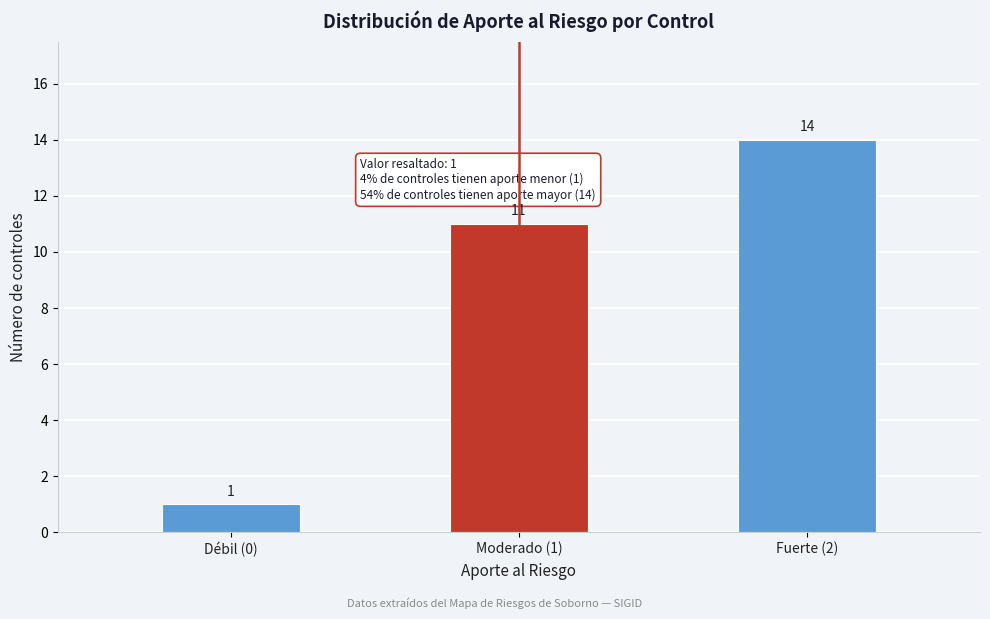

Reading left to right, what are all the values shown in this chart?

Débil (0)=1	Moderado (1)=11	Fuerte (2)=14